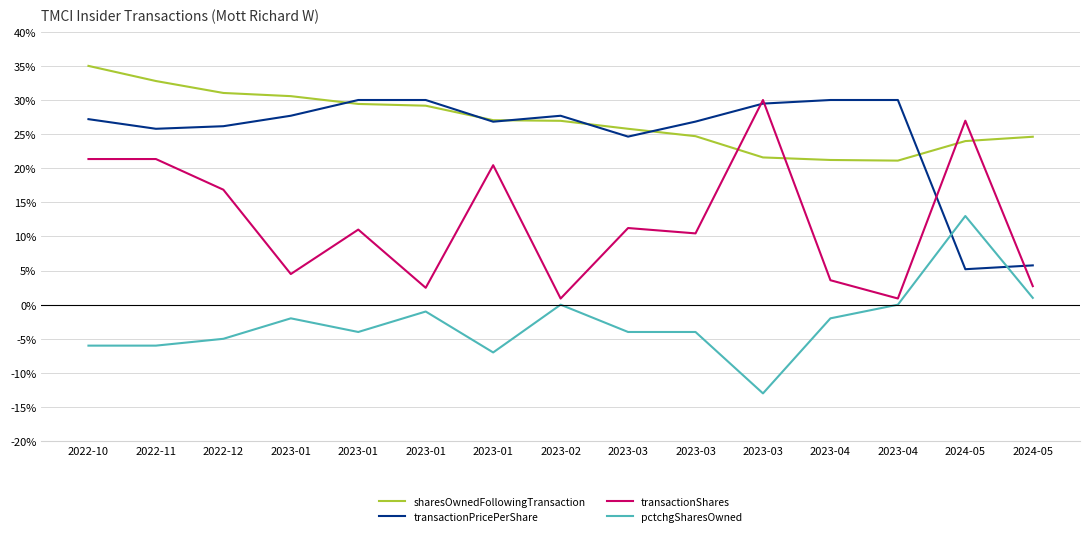

Between which two adjacent categories do transactionShares and sharesOwnedFollowingTransaction first intersect?

2023-03 and 2023-03